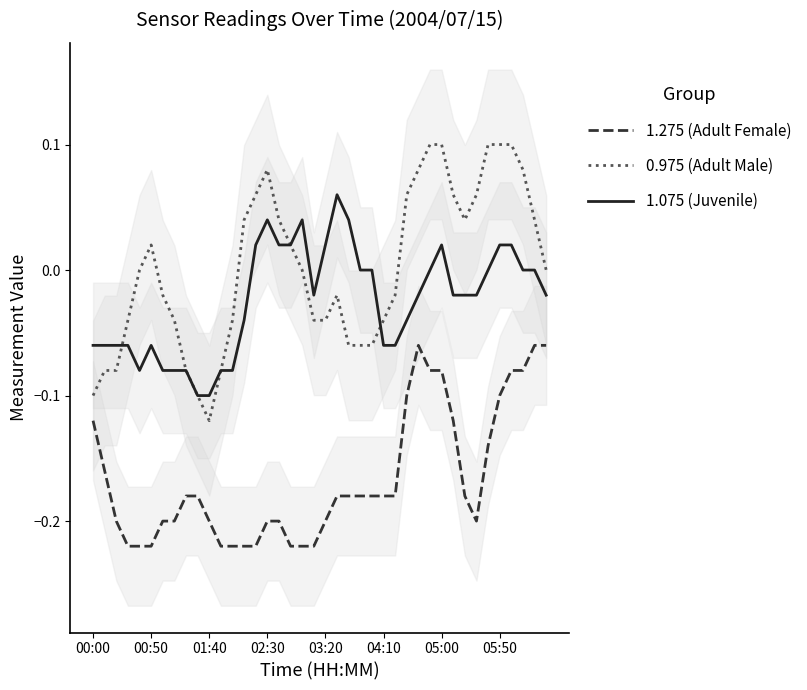

True or false: 0.975 (Adult Male) and 1.275 (Adult Female) intersect in this chart.

False